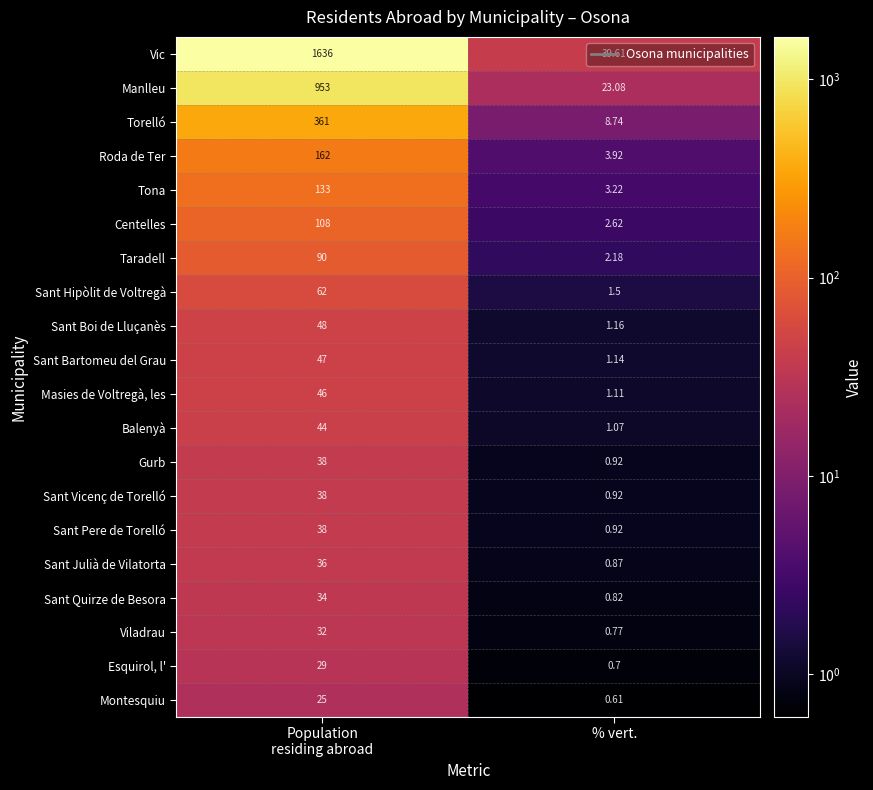

Which series has the largest total across all categories?

Vic